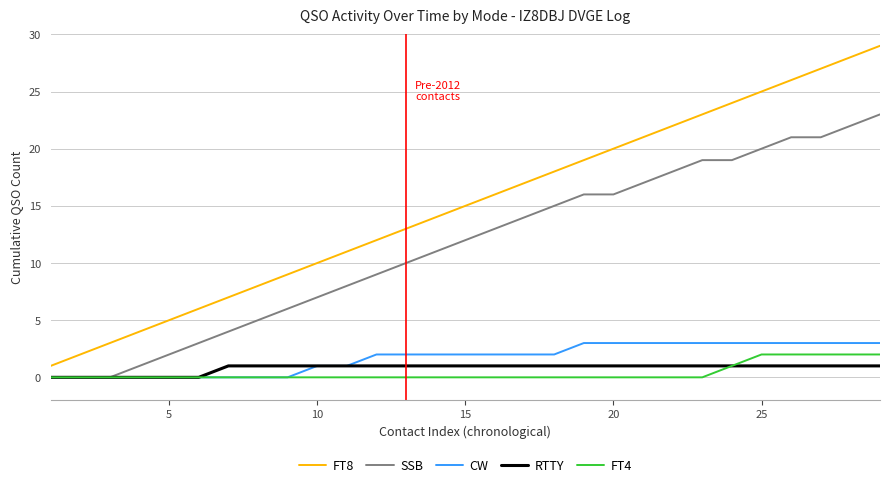

What are all the series names shown in the legend?

FT8, SSB, CW, RTTY, FT4